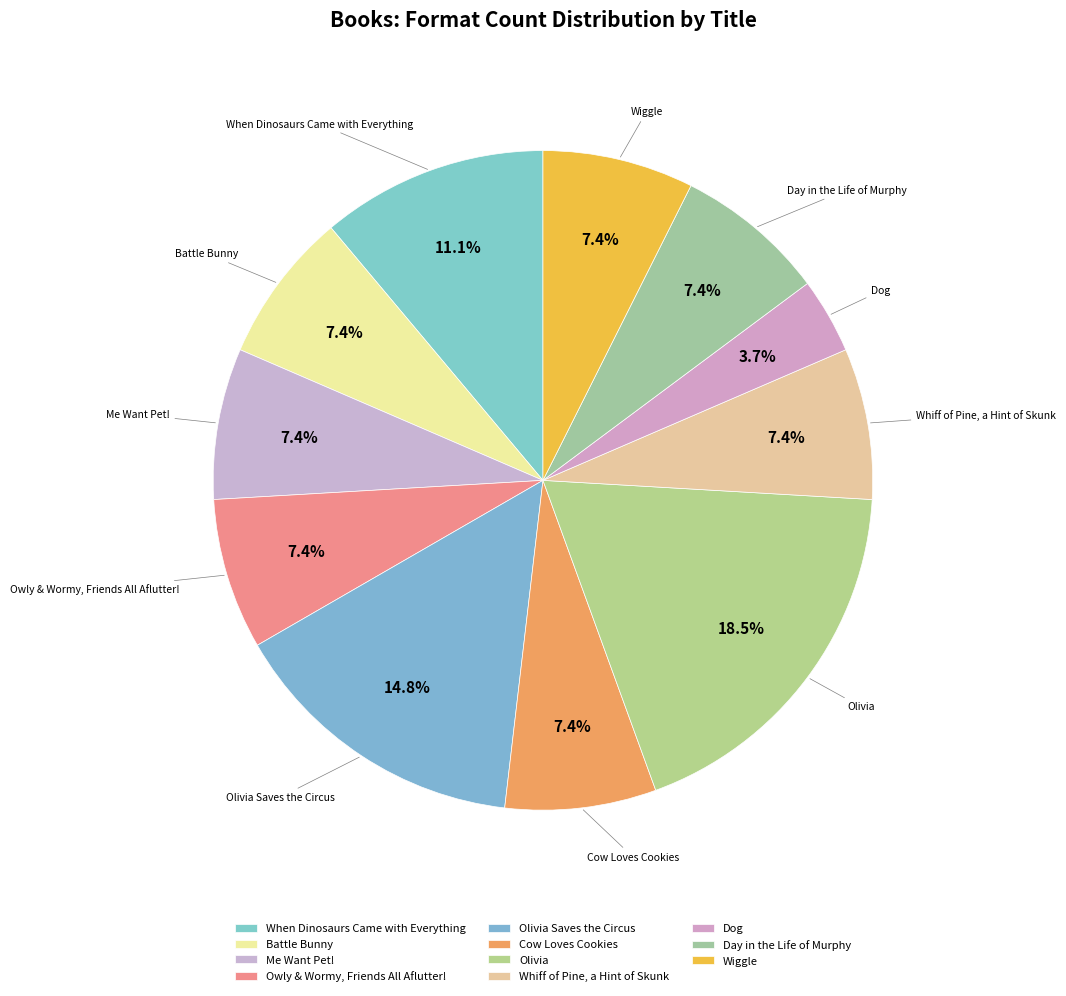

Does Cow Loves Cookies represent more than half of the total?

No